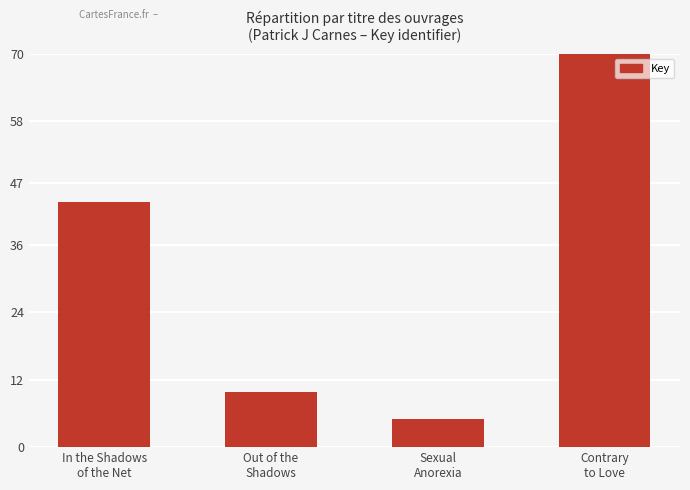

What is the difference between the maximum and minimum values?

65.0